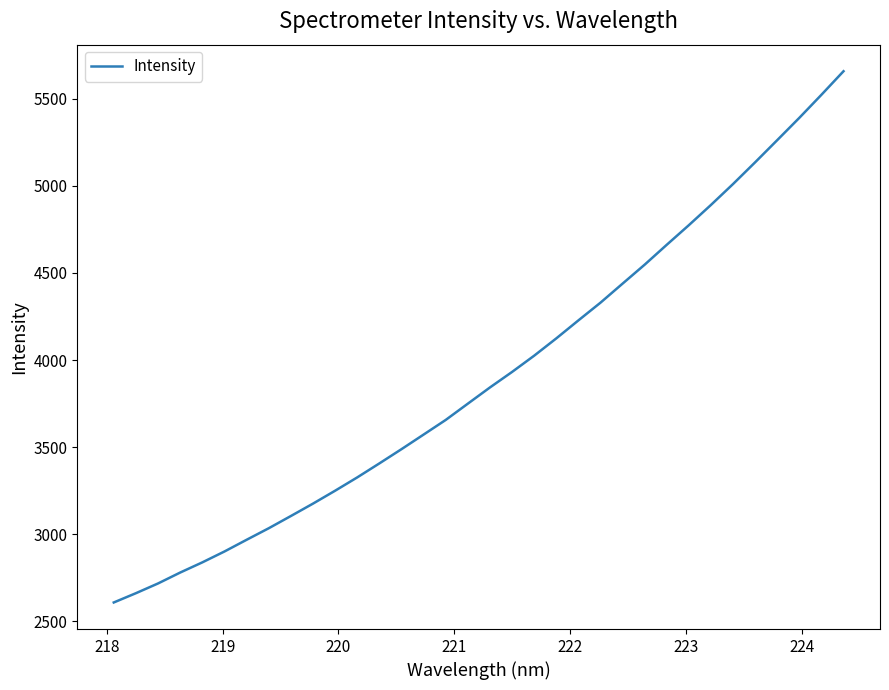

What is the maximum value shown in the chart?

5657.6